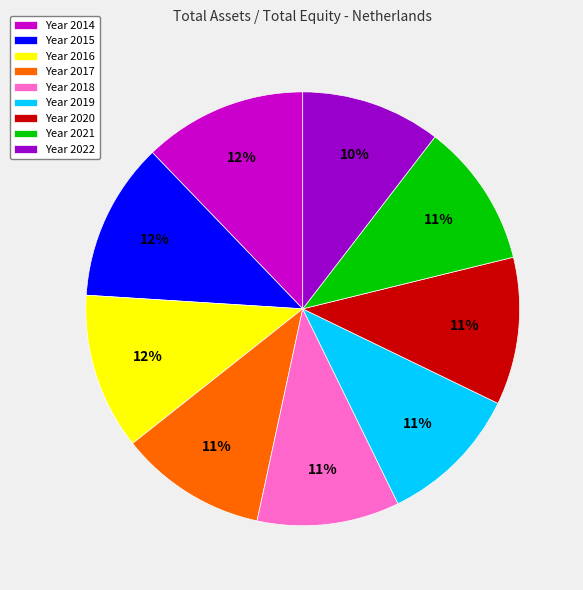

True or false: Year 2016 accounts for 1% of the total.

False